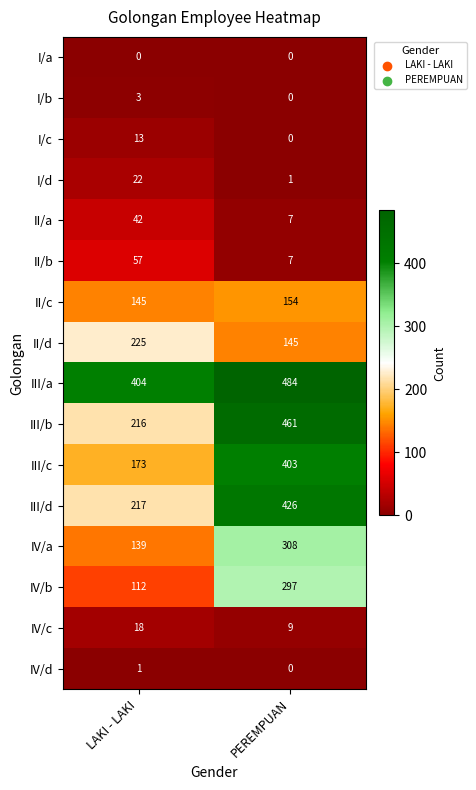

What is the total value across all series at LAKI - LAKI?

1787